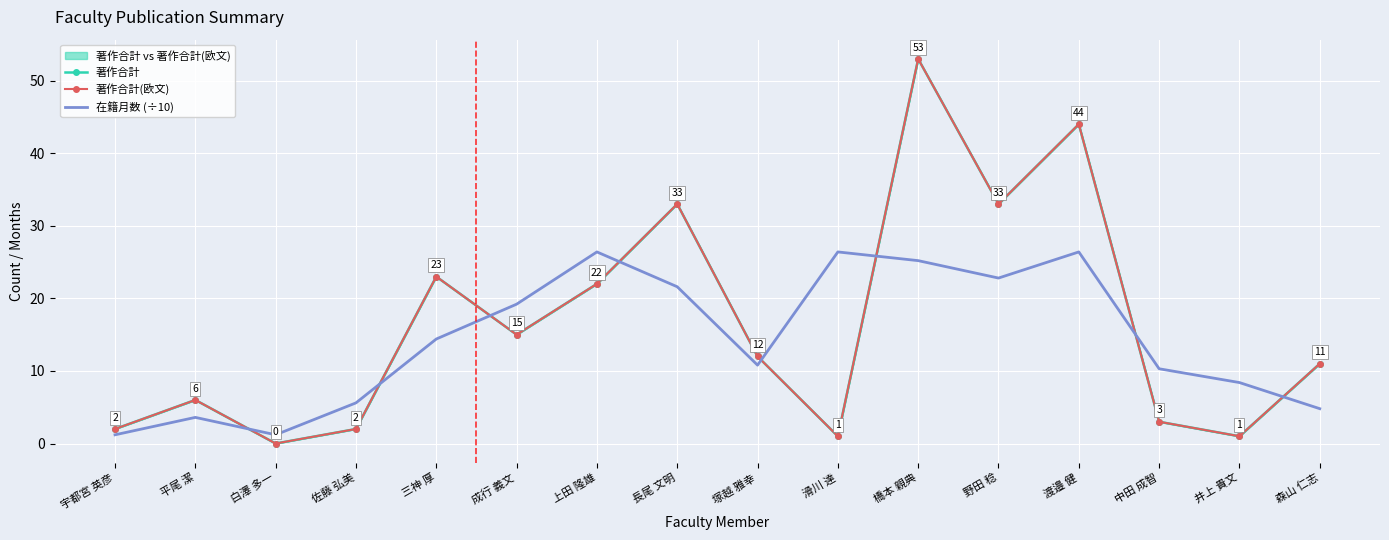

At which category does 著作合計 reach its first local valley?

白澤 多一